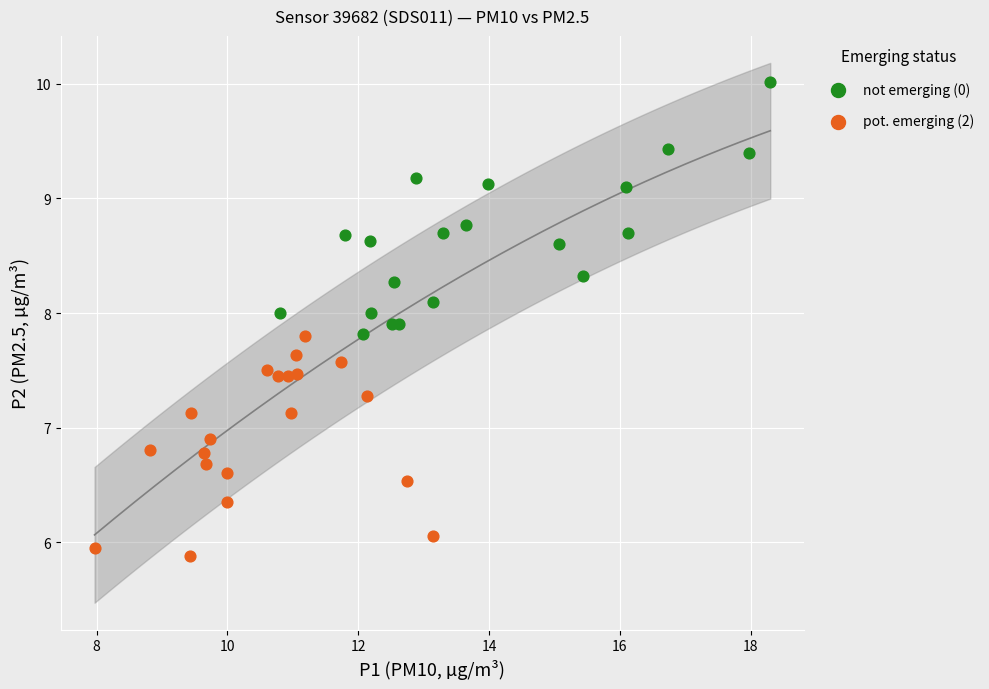

Which series reaches the maximum Y coordinate?

not emerging (0)